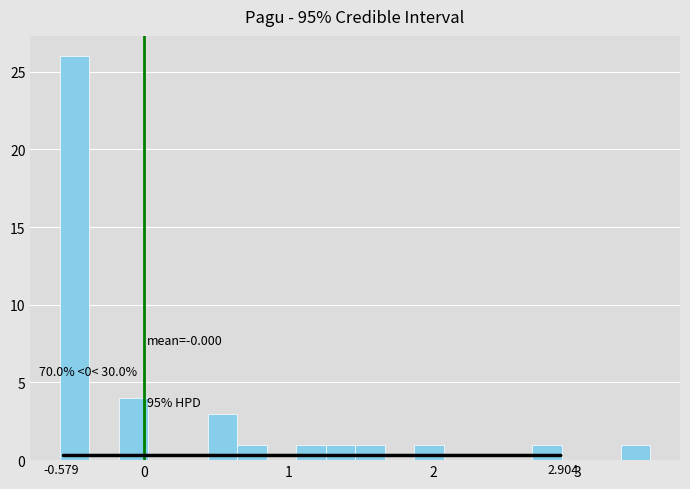

Read against the x-axis, roughly where is the centre of the tallest bar?

-0.5